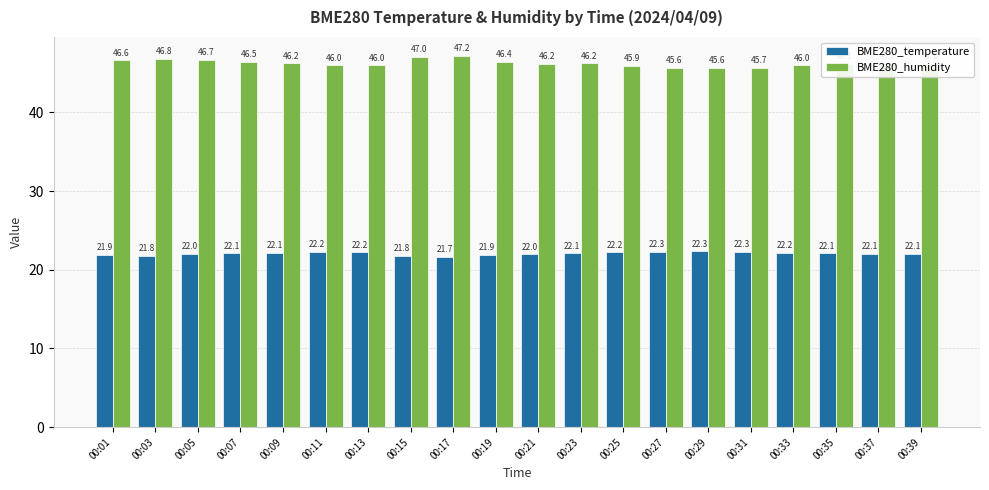

Where does the BME280_humidity series first go above 46?

00:01